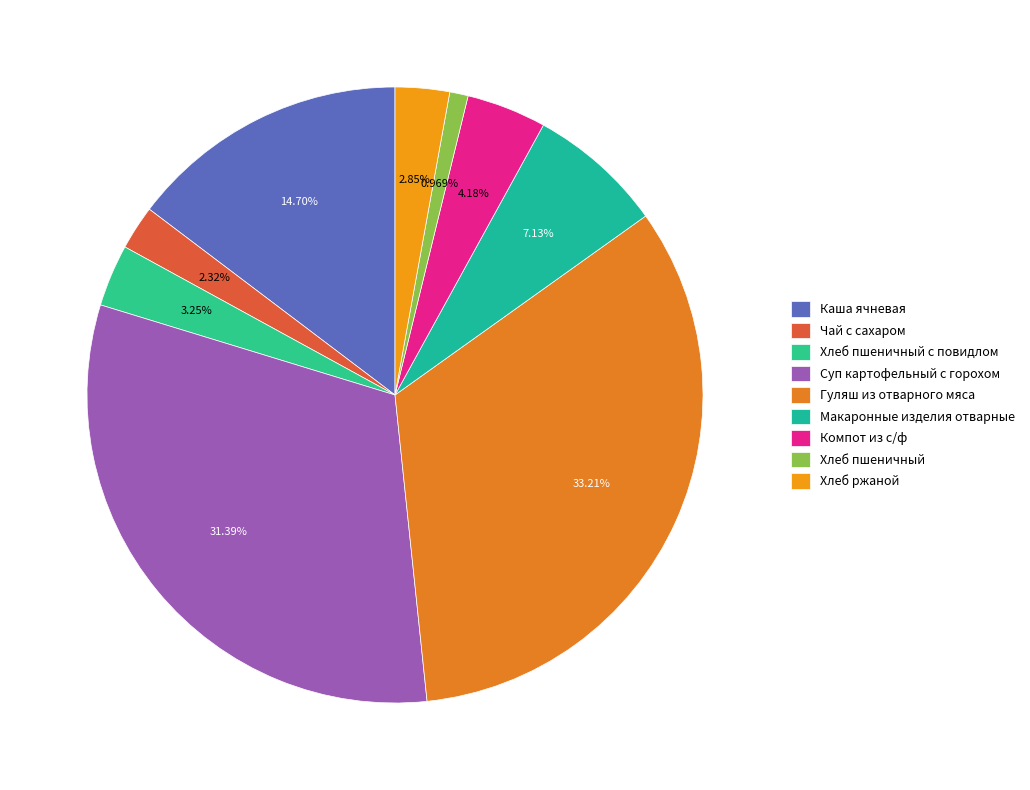

To the nearest percent, what is the difference between the Компот из с/ф and Гуляш из отварного мяса slice percentages?

29%